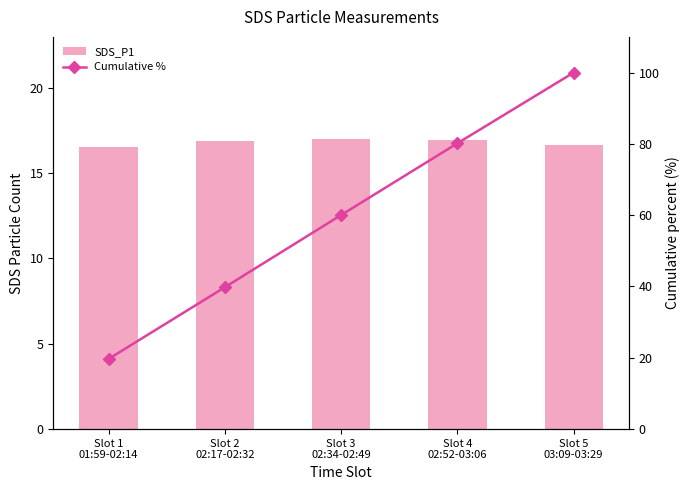

Are the bars grouped side by side (vs. stacked)?

Yes